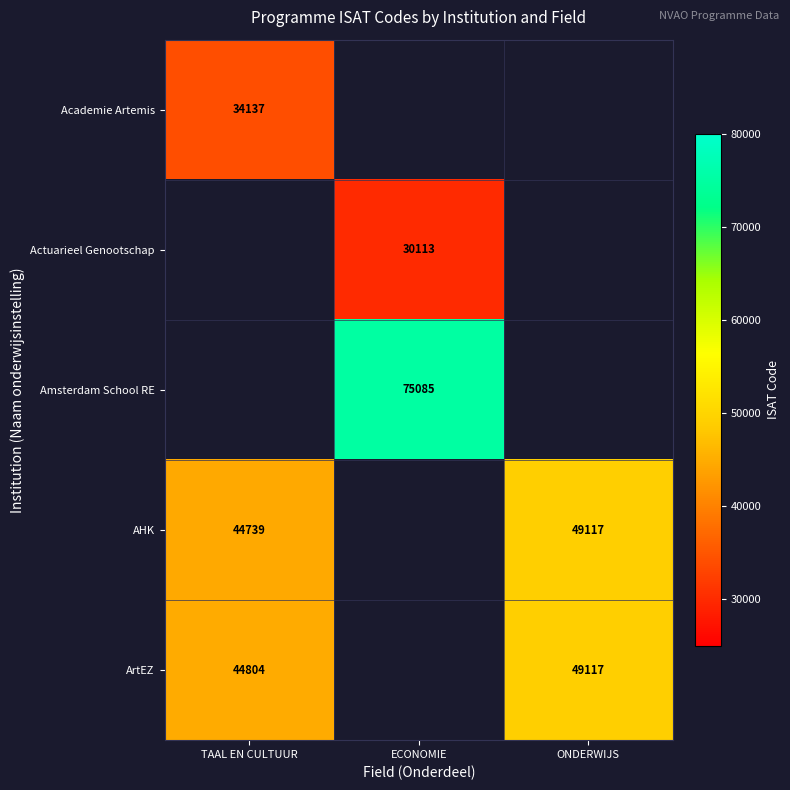

True or false: Academie Artemis has a value of 9771 at TAAL EN CULTUUR.

False